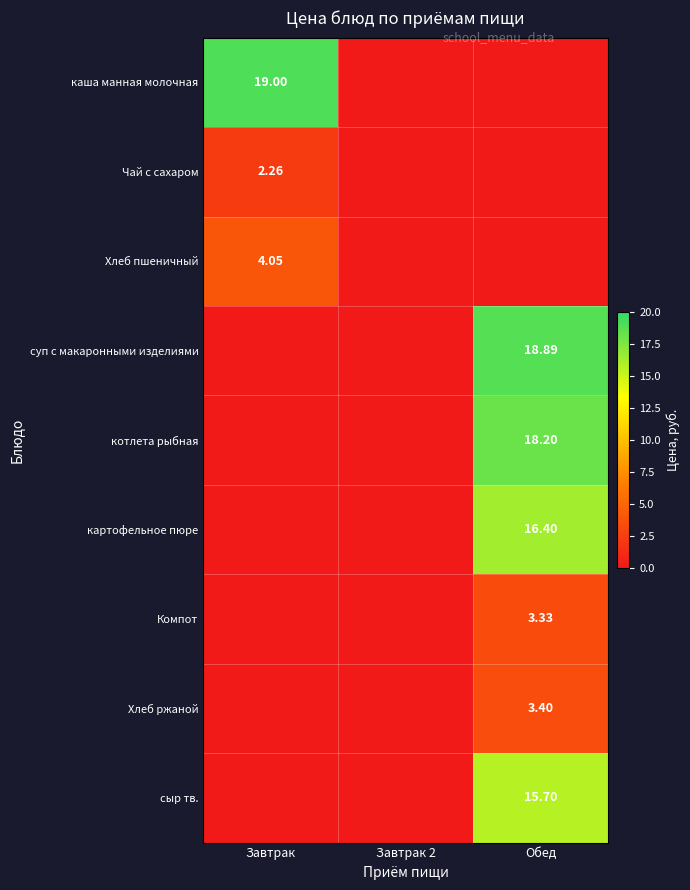

Which series has the widest spread of values?

каша манная молочная